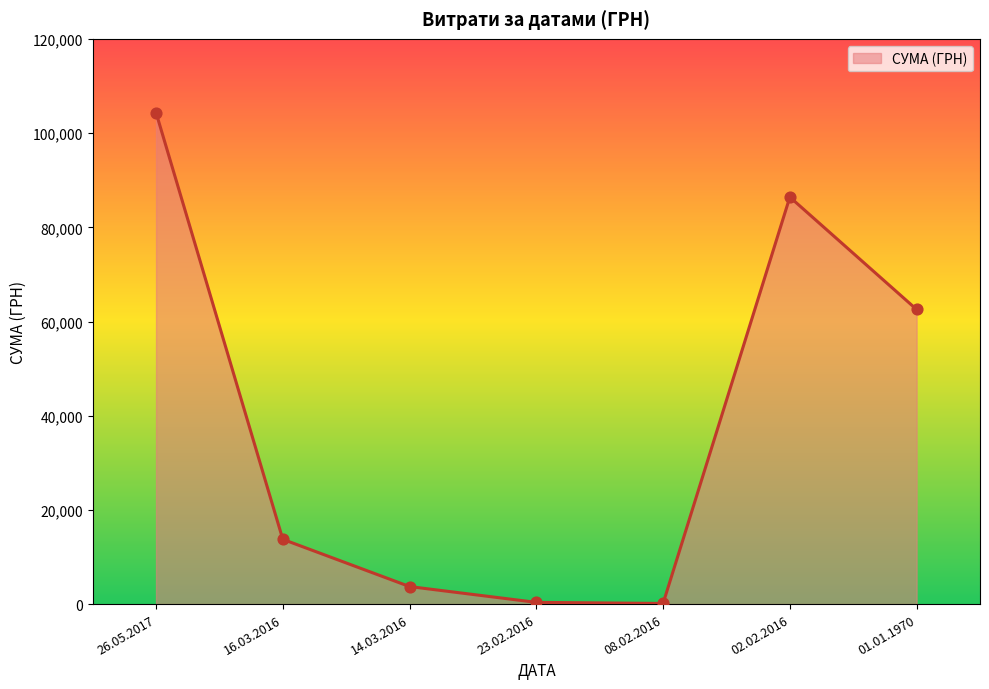

What is the change in value from 14.03.2016 to 23.02.2016?

-3357.7